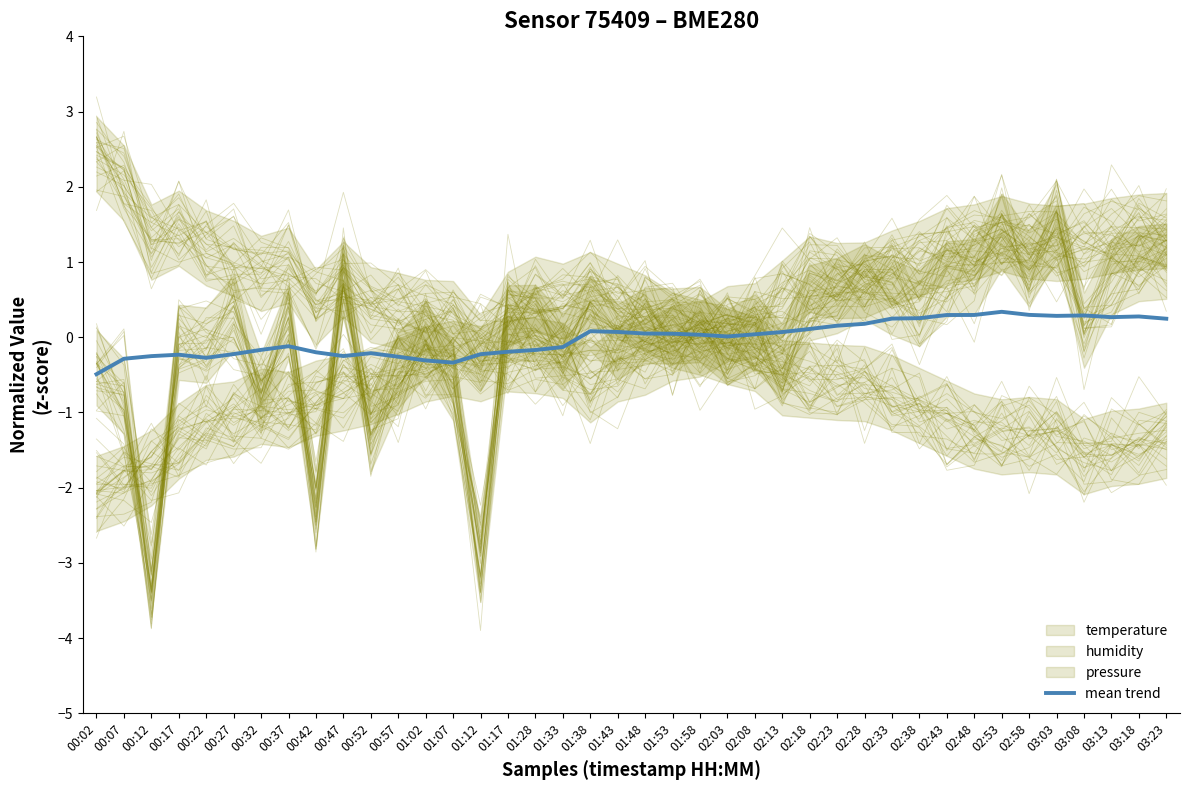

What is the label of the 33rd point from the right?

00:37